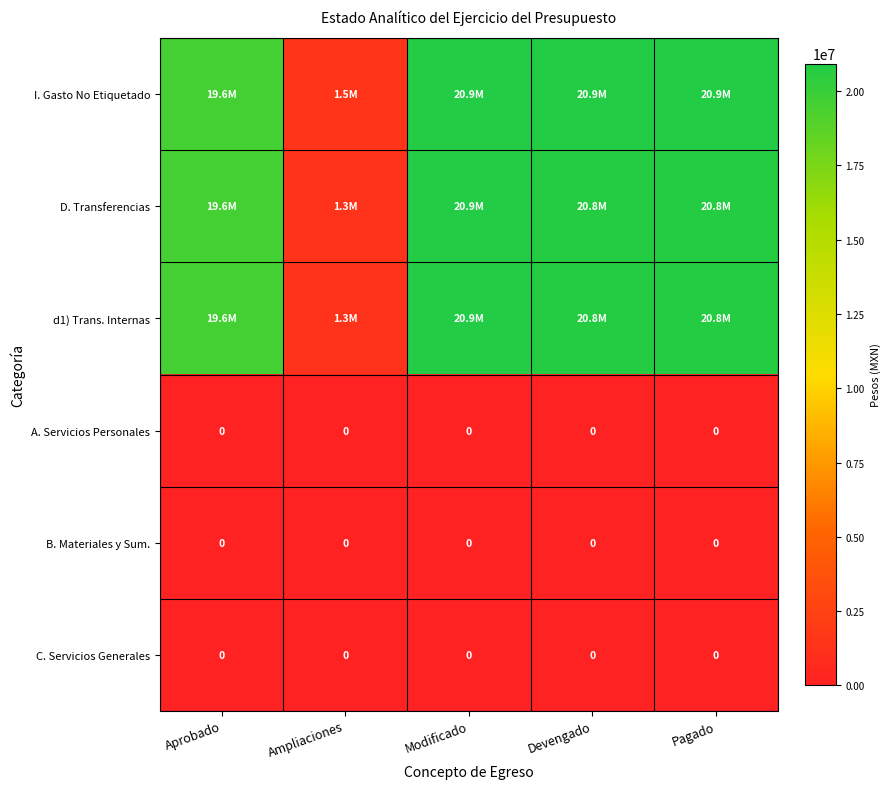

The D. Transferencias series shows 1292250.4 at Ampliaciones. True or false?

True